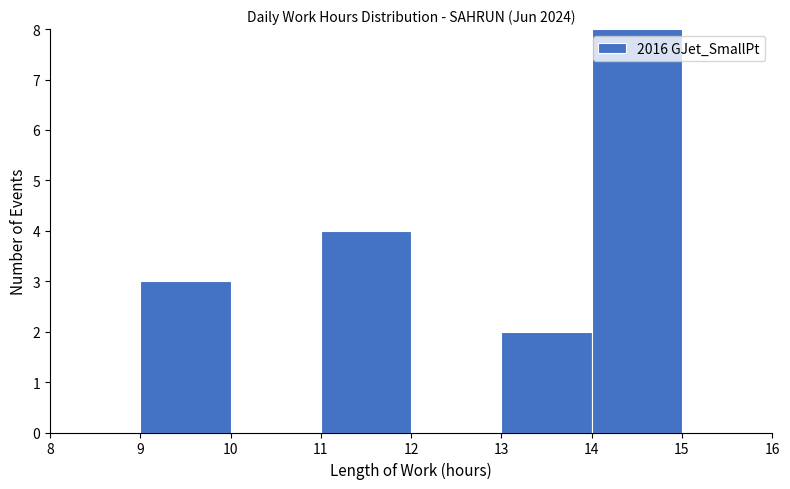

What is the height of the bar covering 9 to 10 on the x-axis? The values are not printed on the chart, so give them approximately, as read against the axis.

3